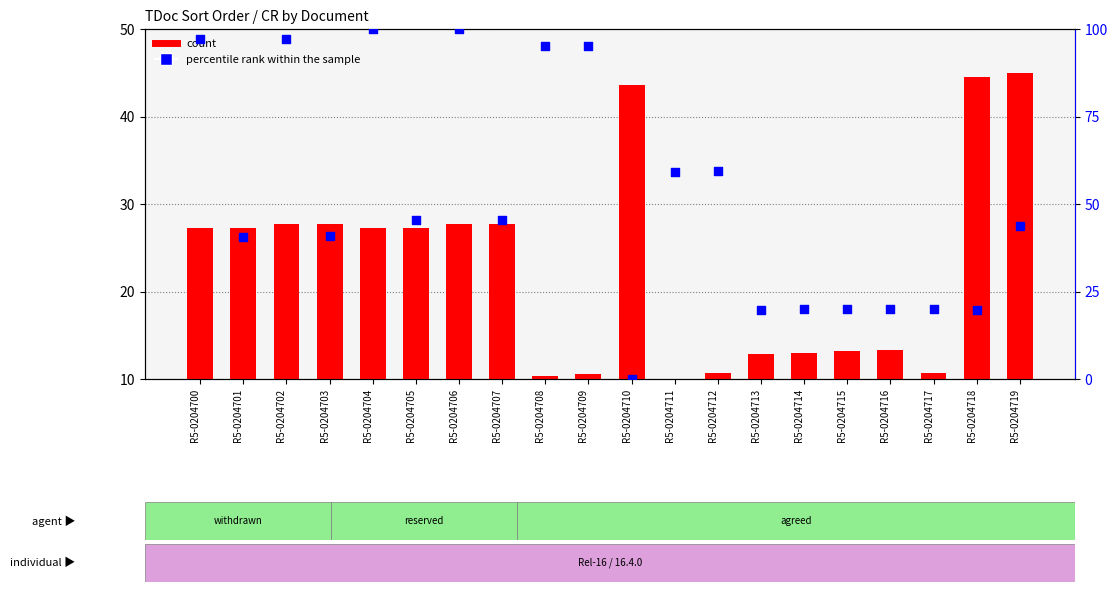

What is the total value across all series at R5-0204717?

30.8